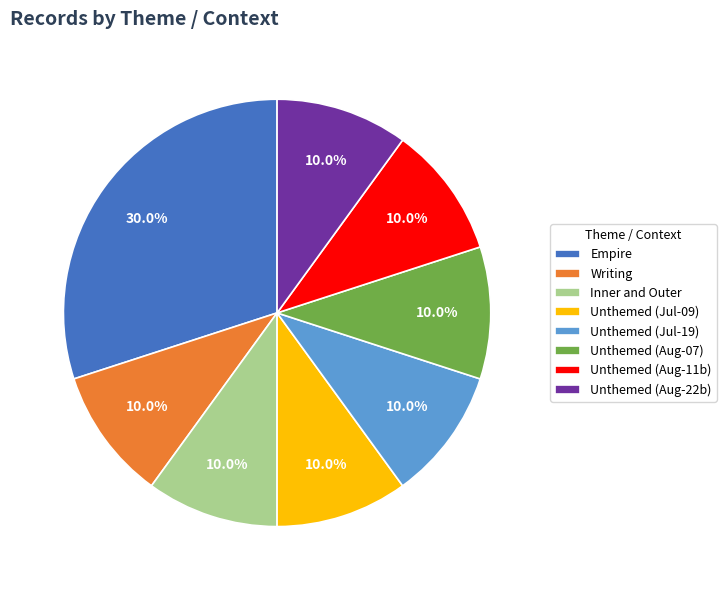

Approximately how many times larger is the value at Inner and Outer compared to Unthemed (Aug-11b)?

1.0